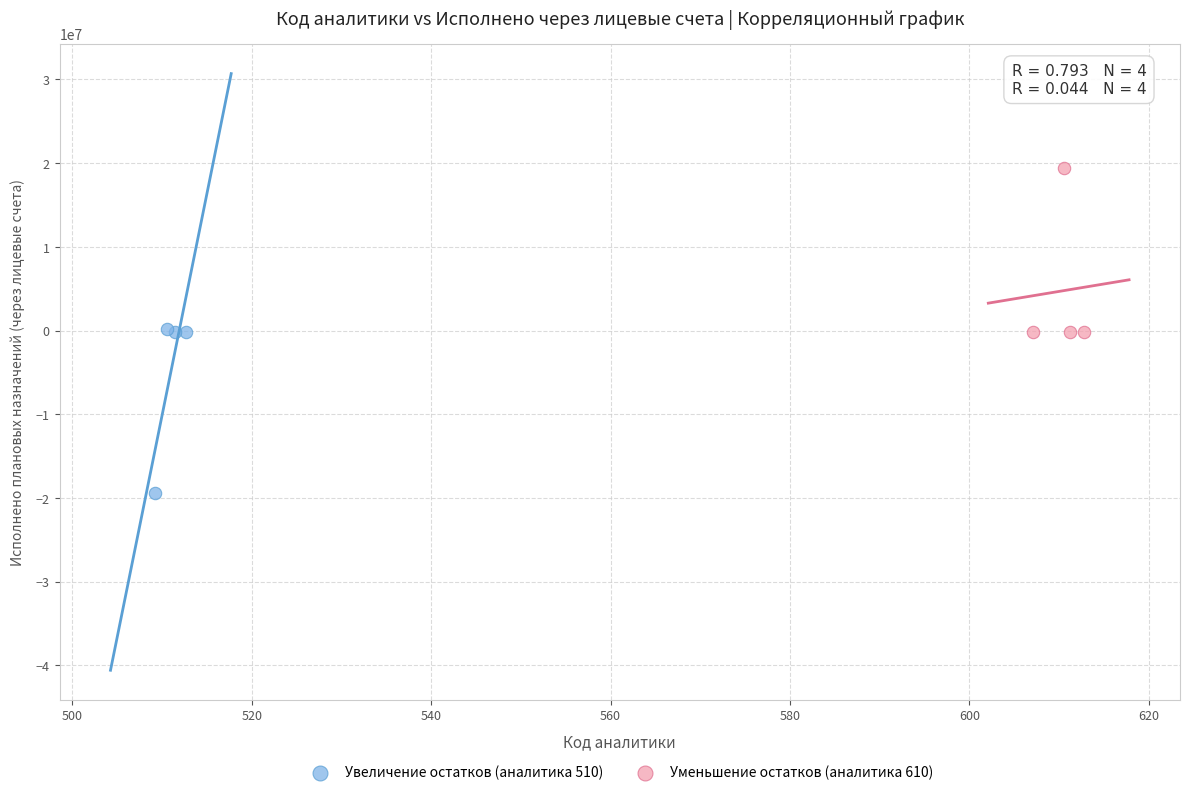

Which series reaches the minimum Y coordinate?

Увеличение остатков (аналитика 510)